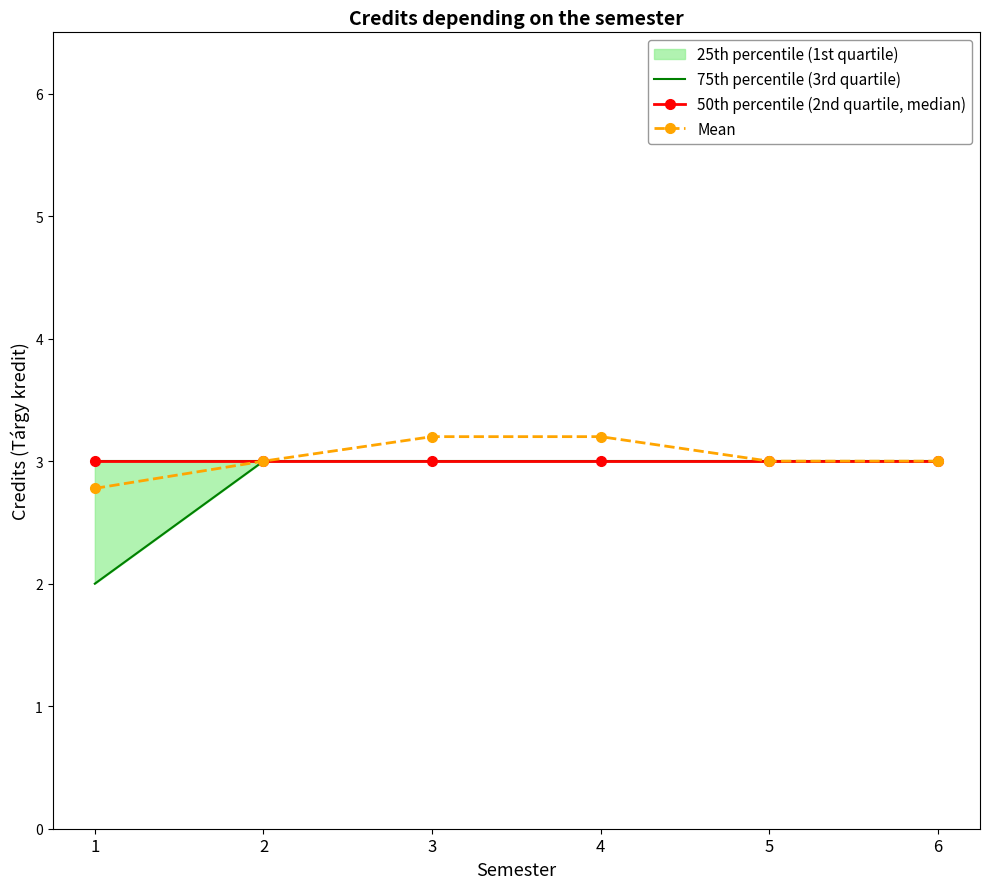

What is the value of the Mean point at the 3rd from the left?

3.2